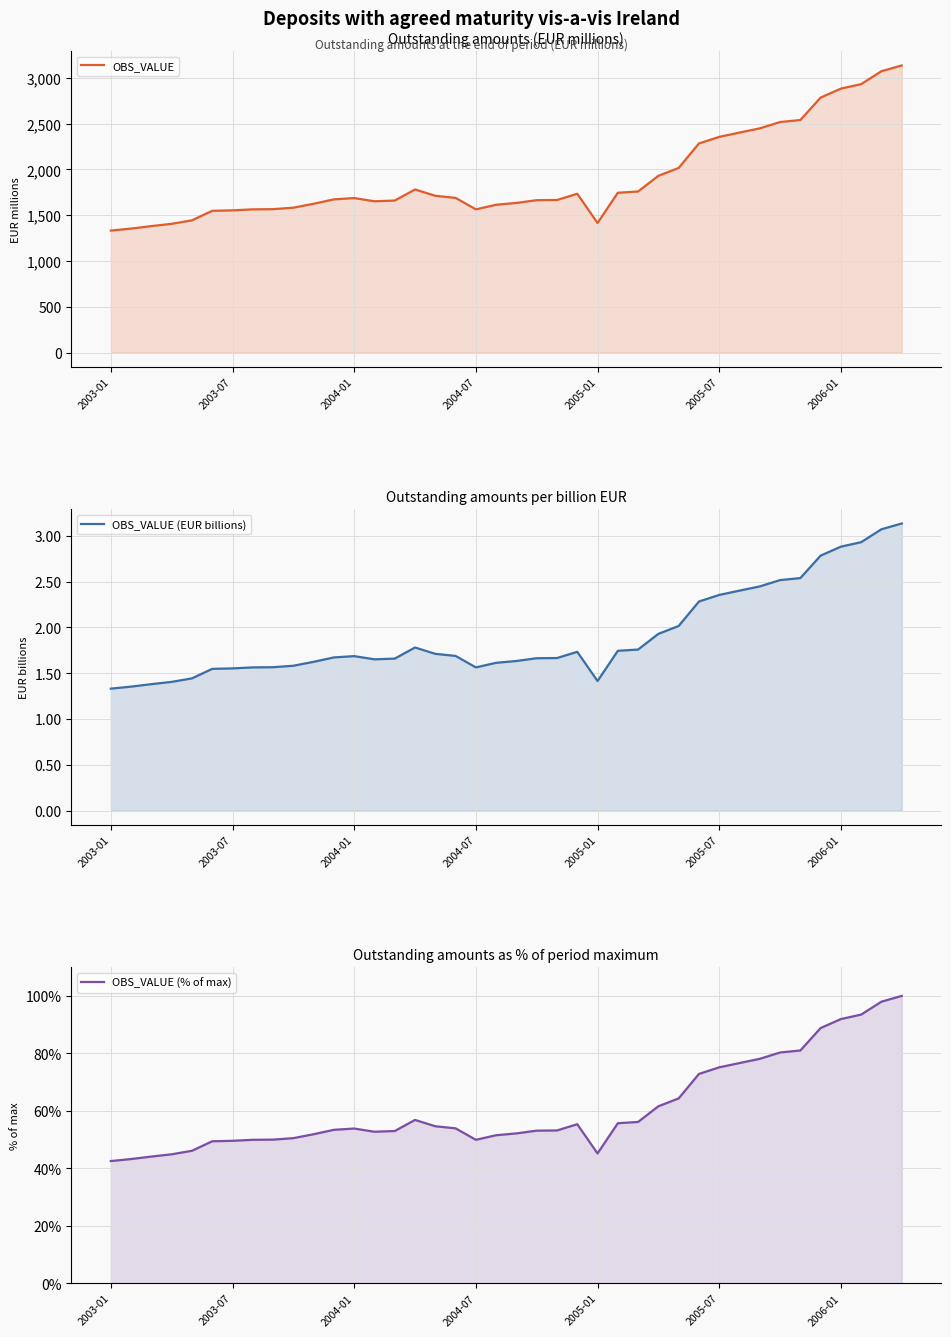

At which category does OBS_VALUE reach its first local peak?

2004-01